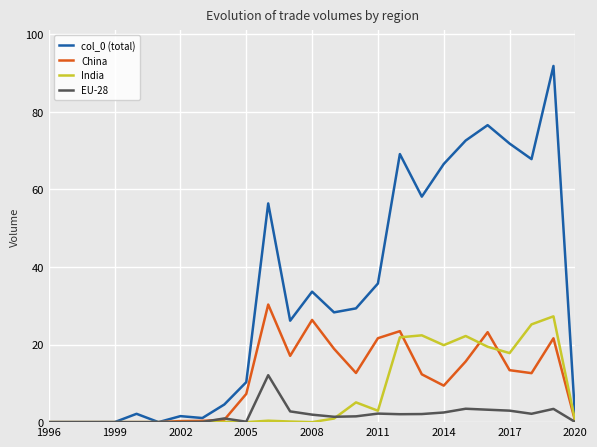

What is the maximum value shown in the chart?

91.9